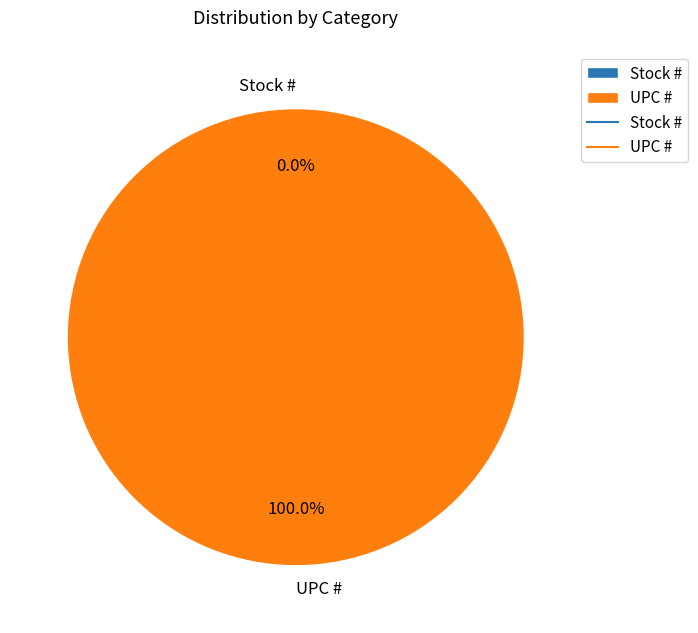

What percentage is NOT represented by Stock #?

100.0%